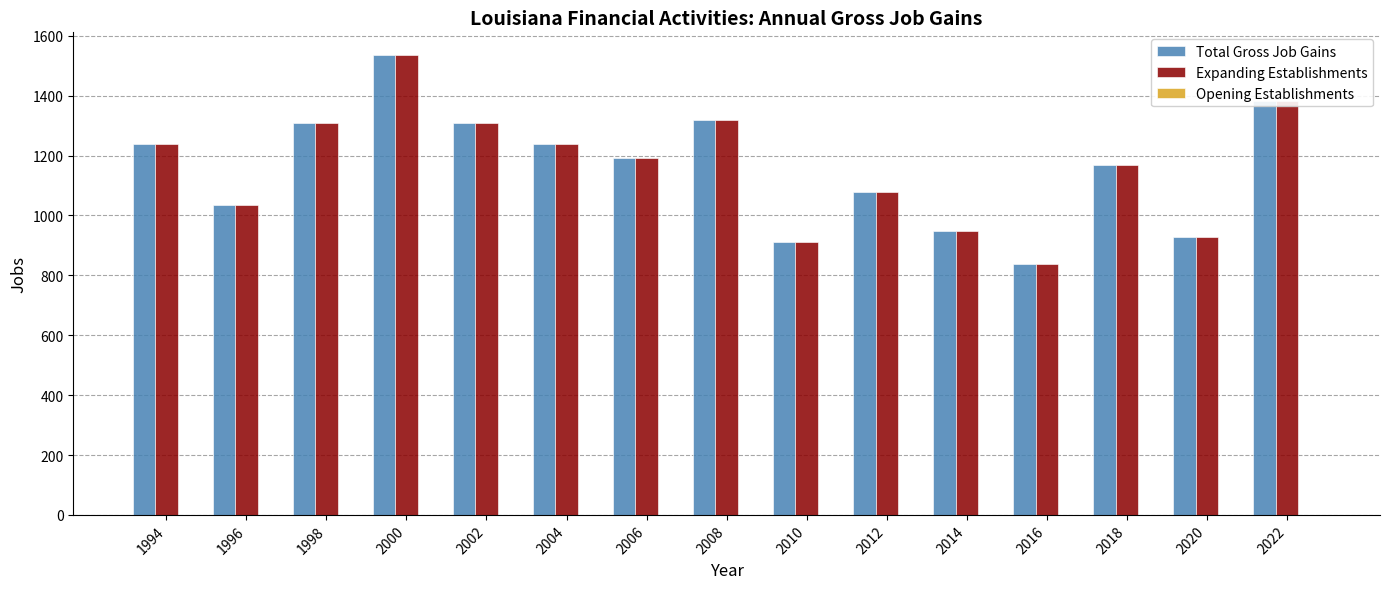

Is the value of Expanding Establishments at 2004 greater than the value of Total Gross Job Gains at 2000?

No